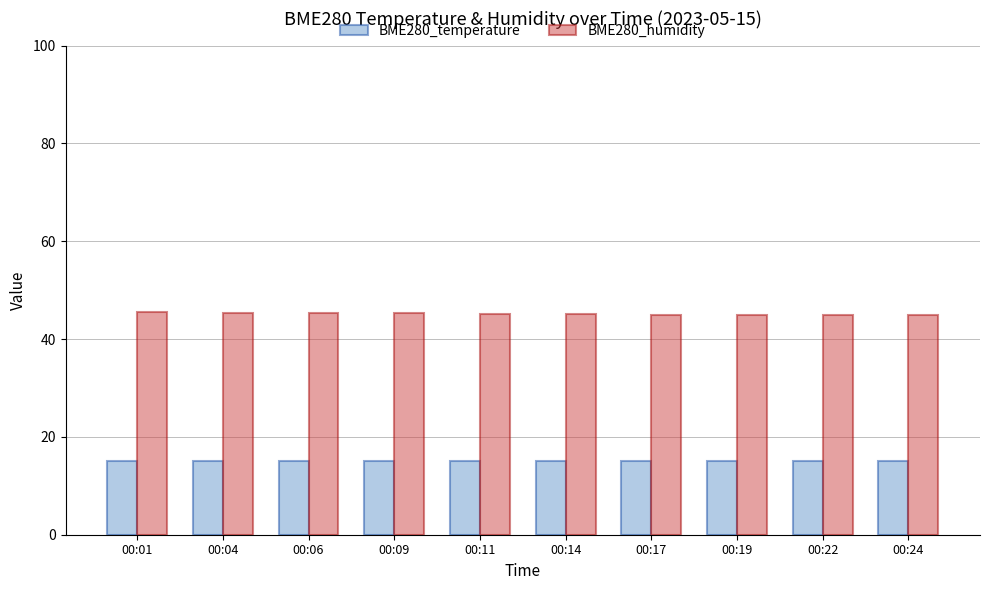

What is the sum of all BME280_temperature values?

150.5